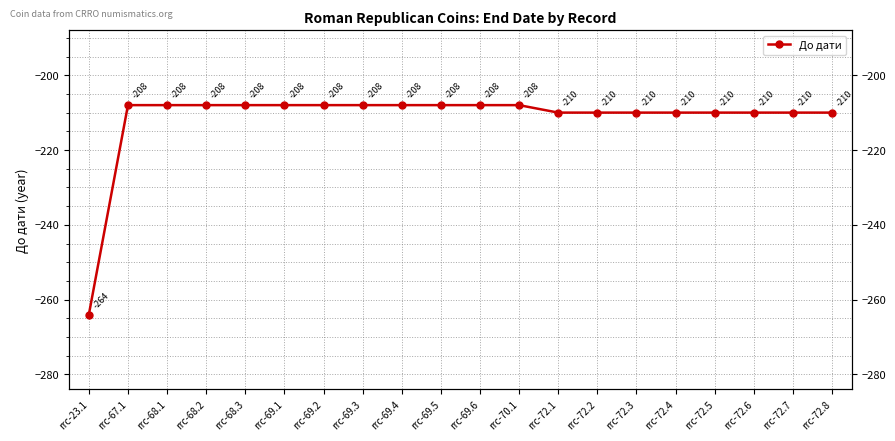

What is the label of the 18th point from the left?

rrc-72.6